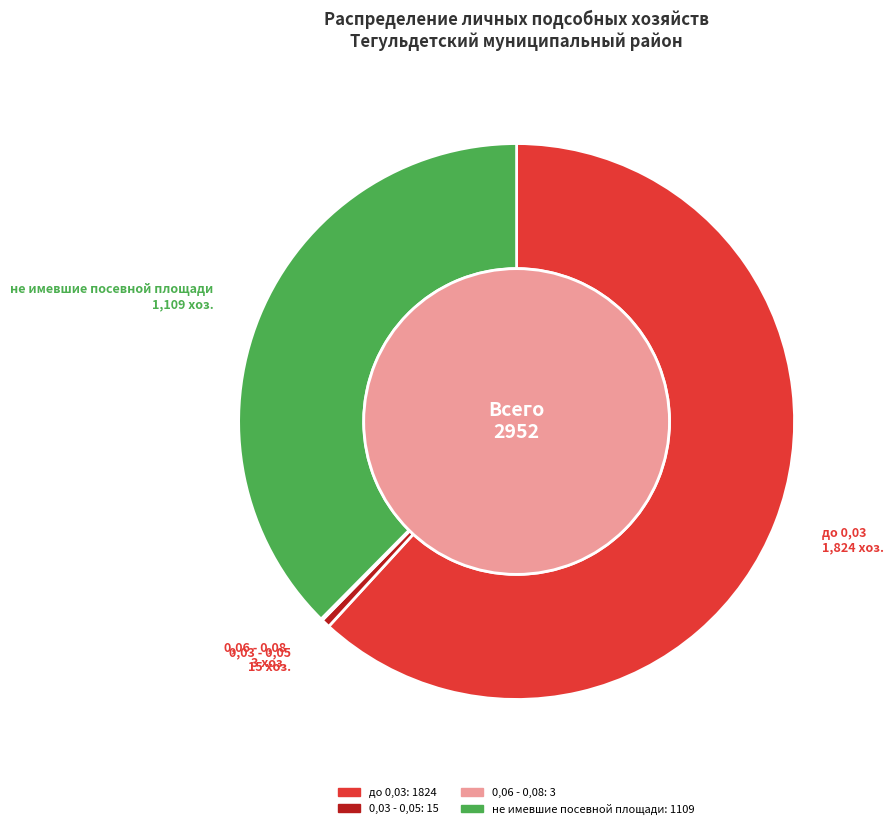

How much of the chart is everything except 0,03 - 0,05?

99.5%